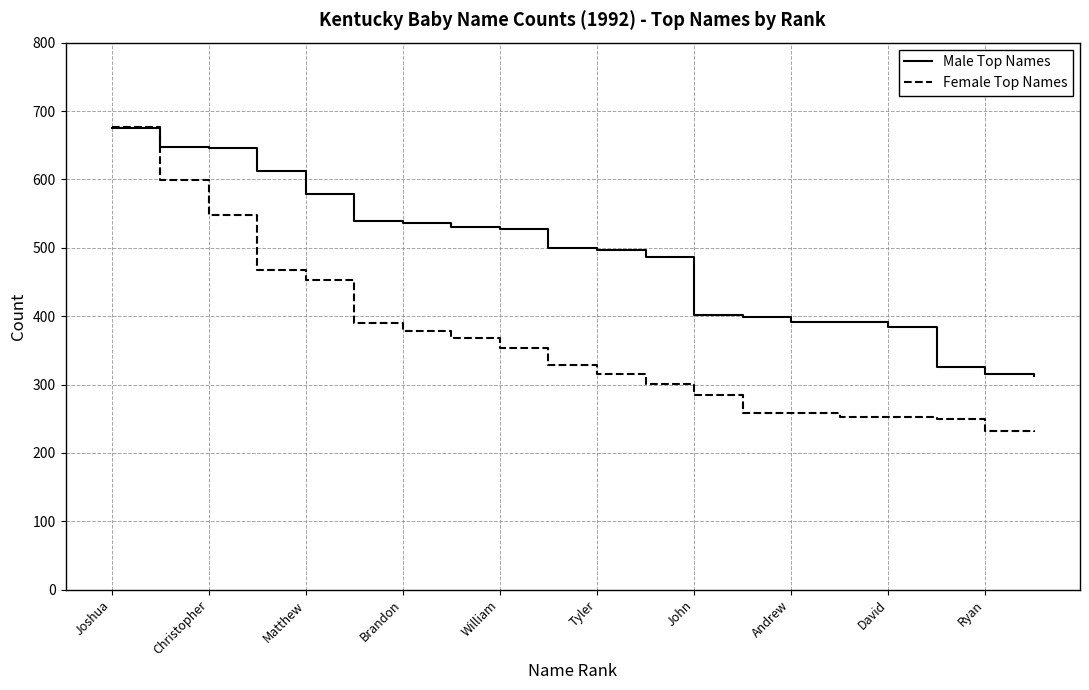

What is the greatest value displayed?

676